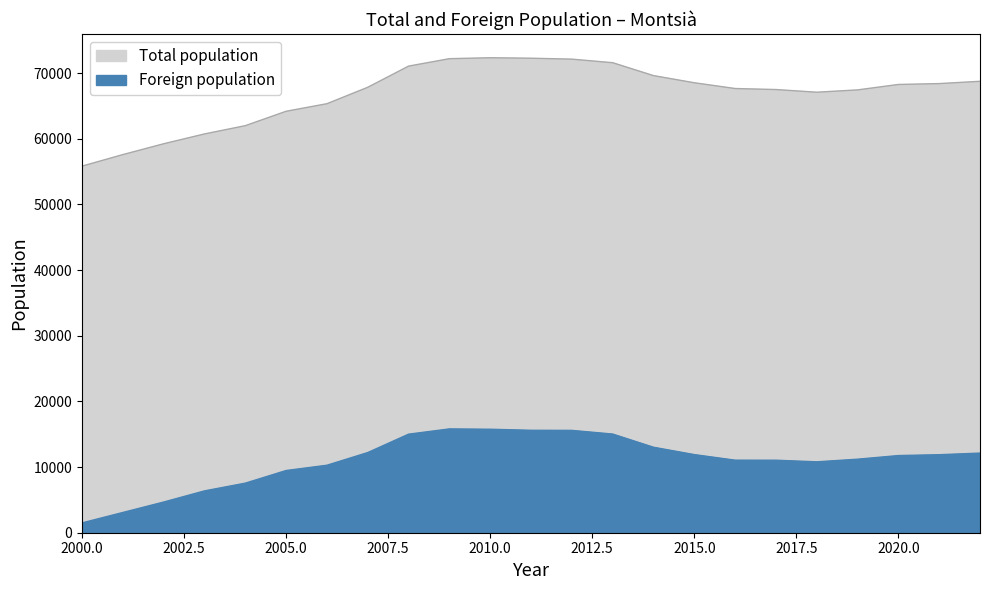

Which label corresponds to the smallest value in the chart?

2000